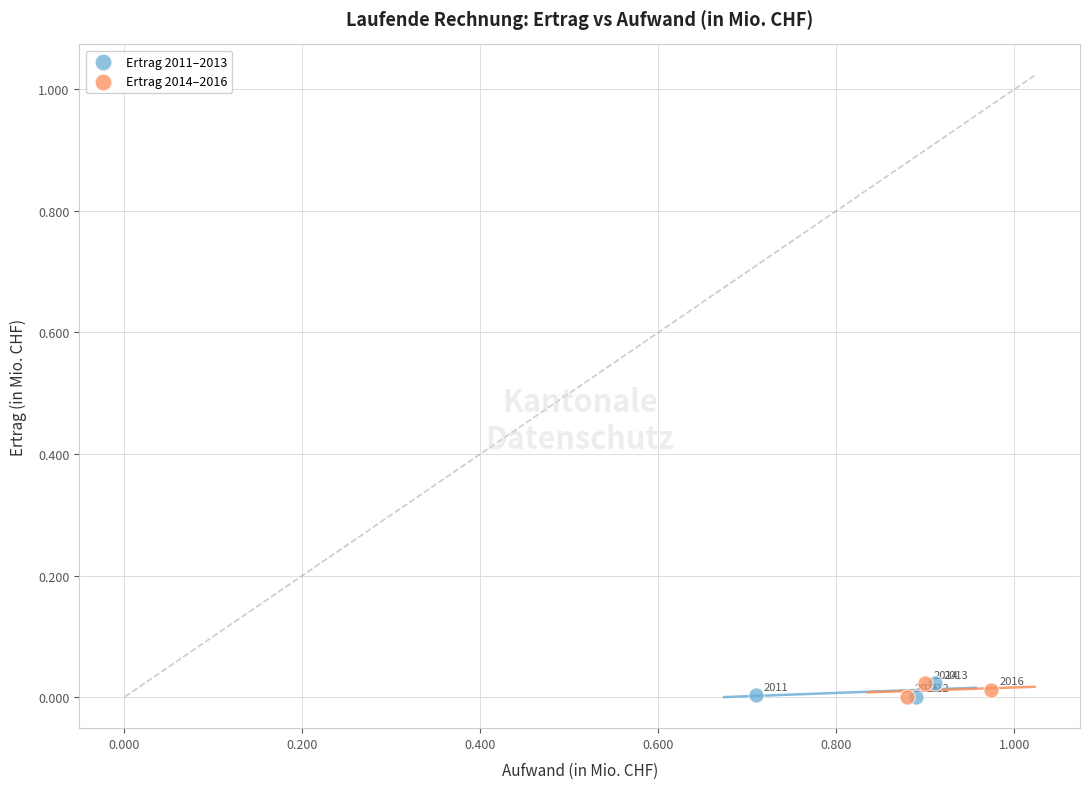

Which series contains the highest Y value?

Ertrag 2011–2013